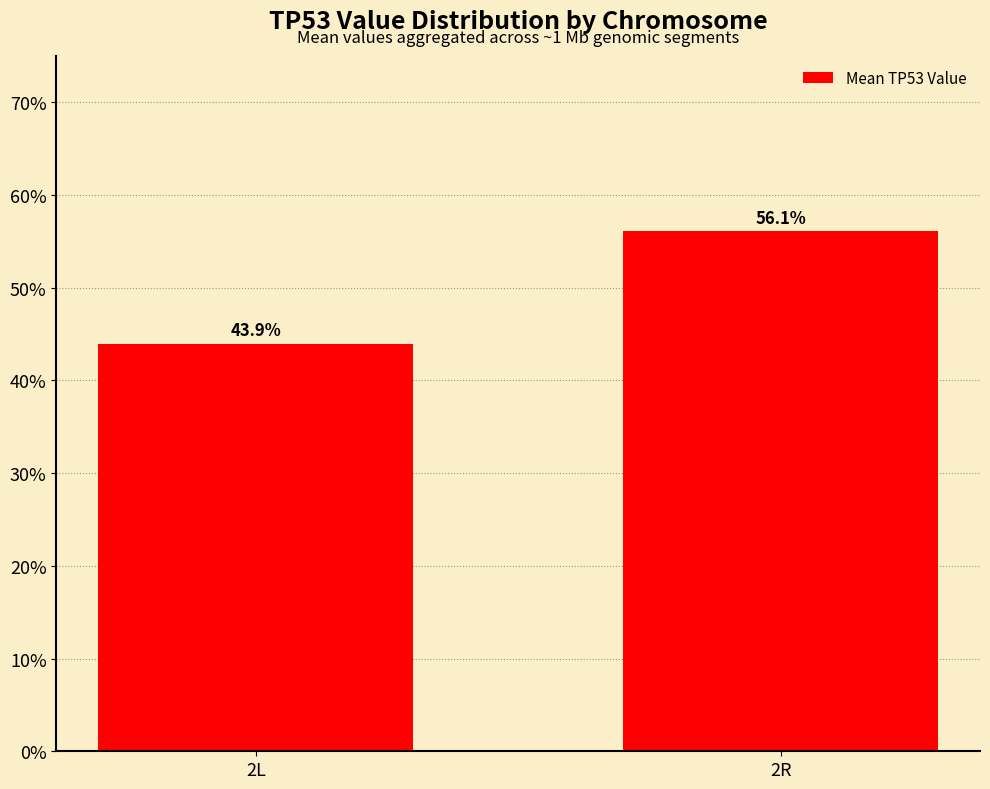

Which has a higher value, 2L or 2R?

2R